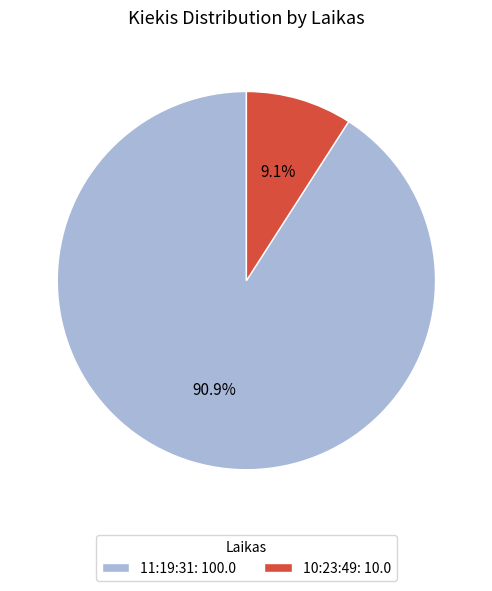

How many segments does this pie chart have?

2